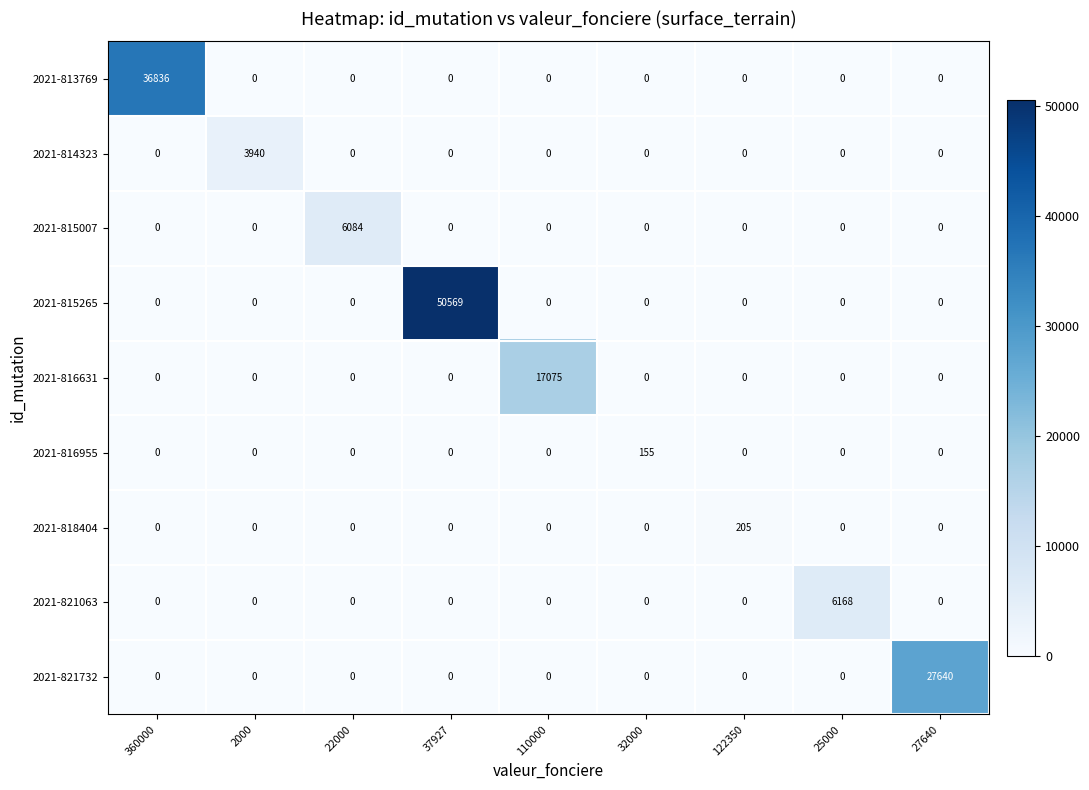

What is the spread (max minus min) of values at 360000?

36836